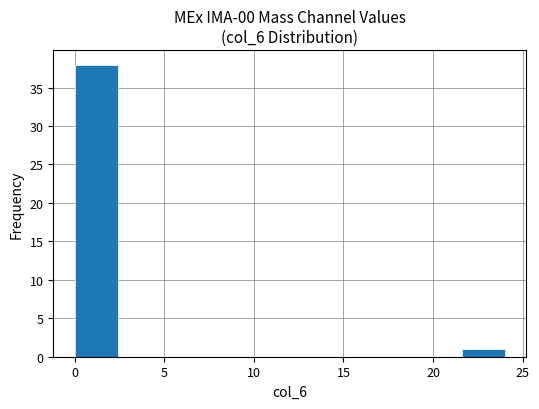

What is the height of the bar covering 21.6 to 24.0 on the x-axis? Neither the bar edges nor the heights are printed on the chart, so give them approximately, as read against the axes.

1